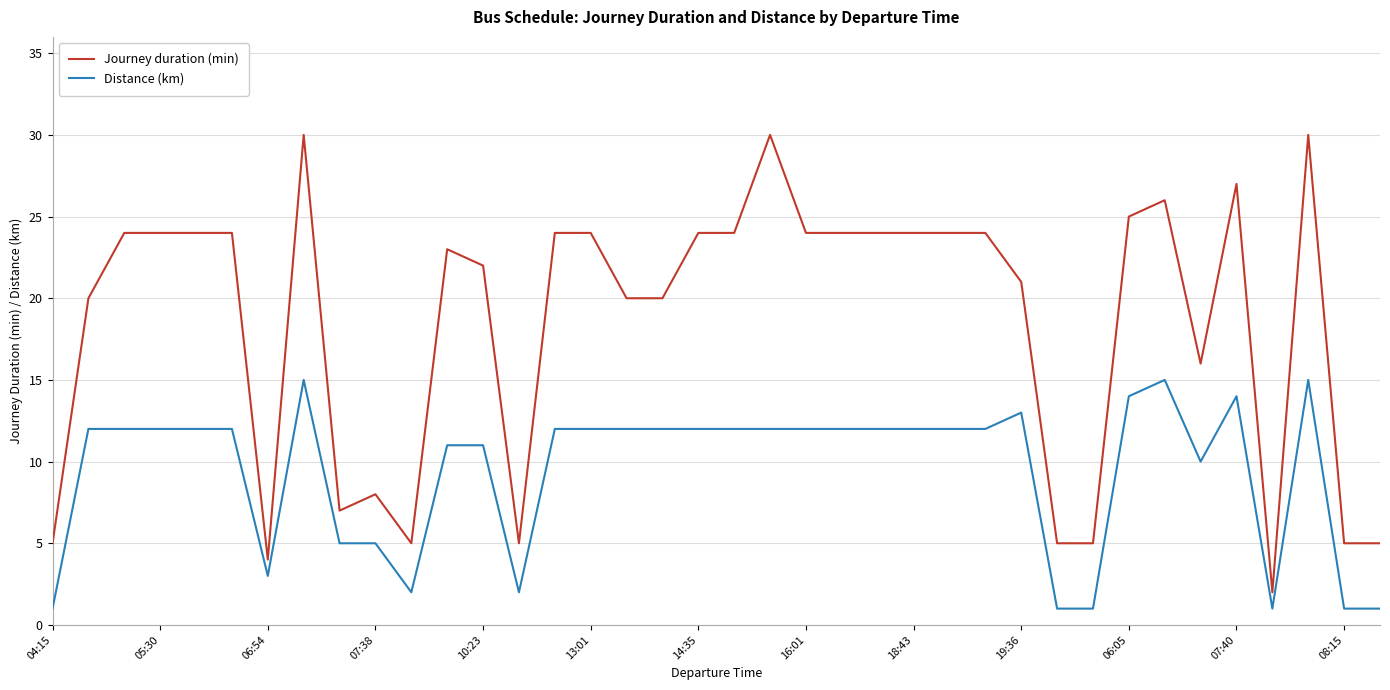

True or false: Journey duration (min) and Distance (km) cross at least once.

False